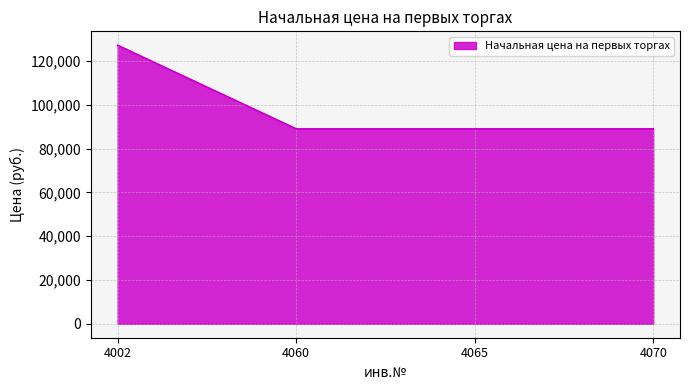

What value does the data have at 4065?

88983.1